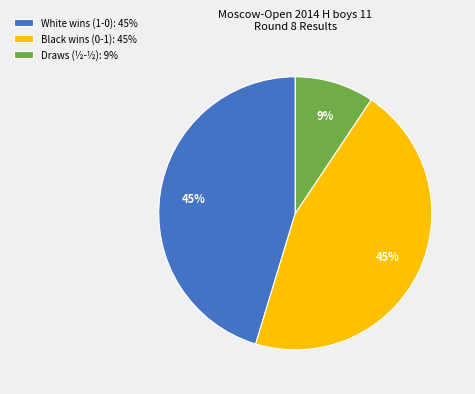

Between White wins (1-0): 45% and Draws (½-½): 9%, which is larger?

White wins (1-0): 45%